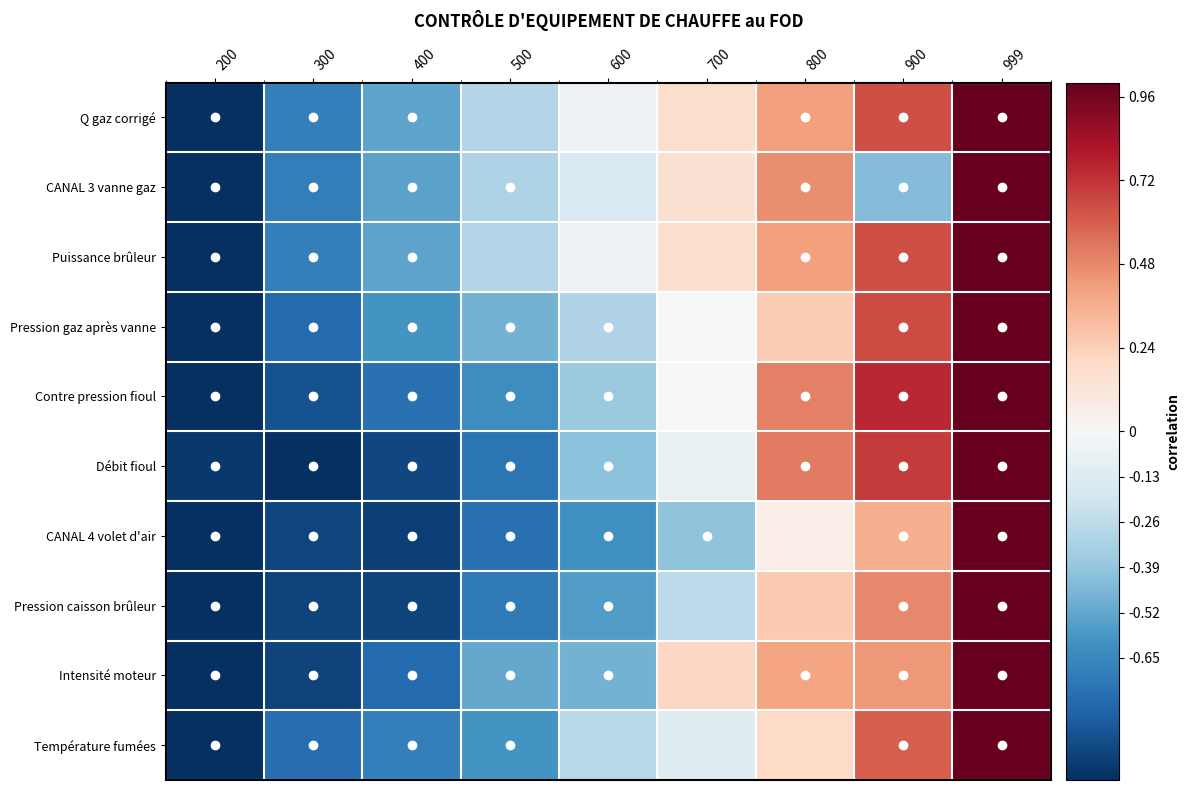

Which label corresponds to the largest value in the chart?

999